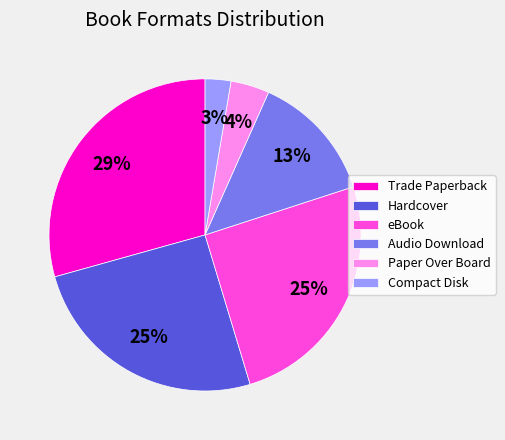

Is there any slice that represents more than half of the pie?

No